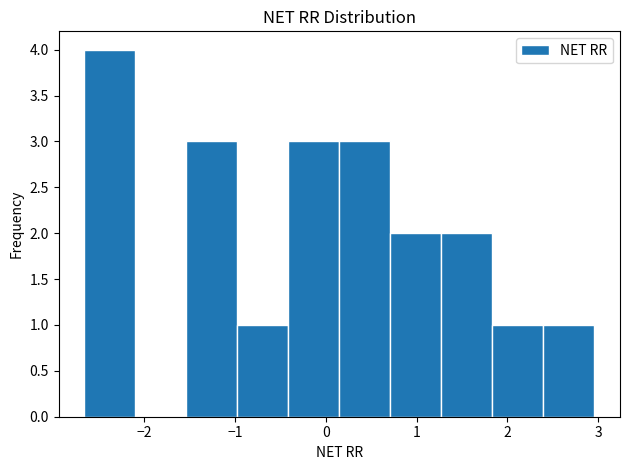

Which range on the x-axis has the tallest bar?

-2.7 to -2.1